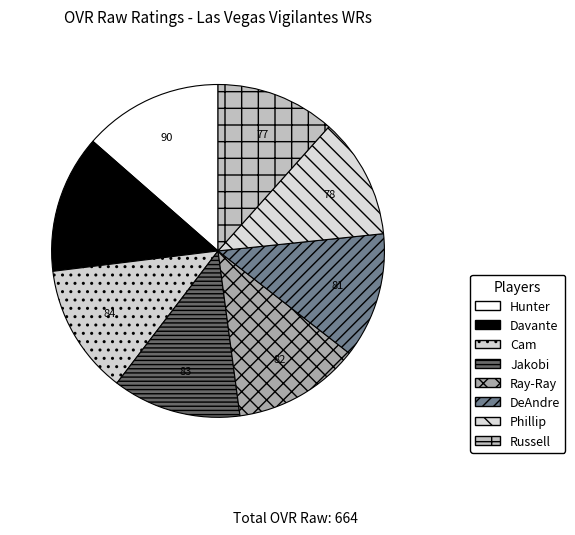

How many slices are in this pie chart?

8